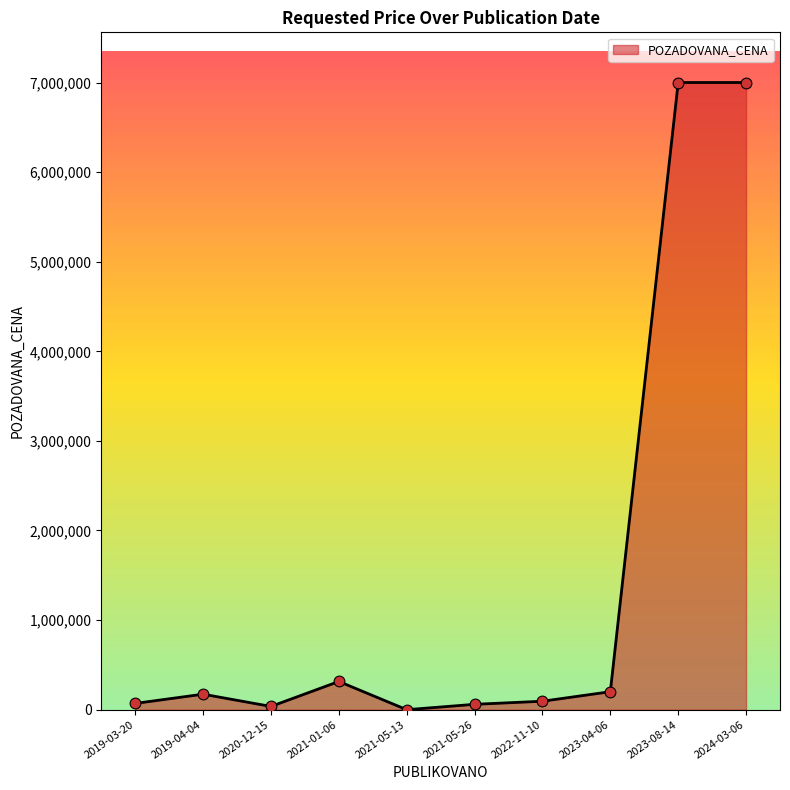

What is the ratio of the value at 2023-08-14 to the value at 2023-04-06?

34.9